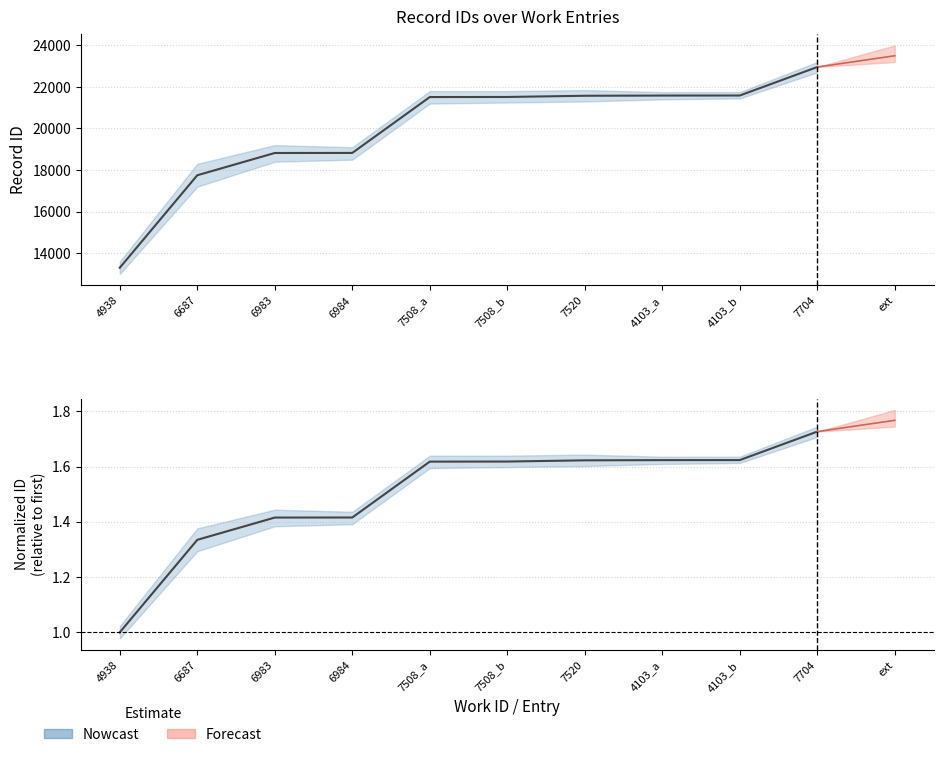

Reading left to right, extract all data points from this chart.

13298	17749	18821	18824	21513	21517	21575	21585	21587	22958